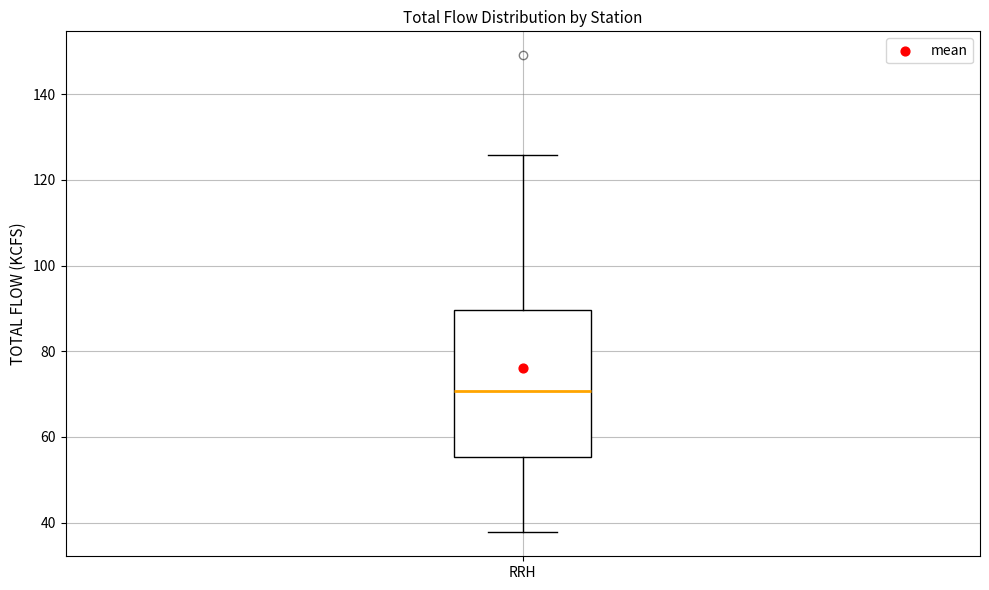

Read this box plot against the y-axis: the position of the median line, the range covered by the box, and the ends of both whiskers. The values are not printed on the chart, so give them approximately, as read against the axis.

median 70, box 56 to 90, whiskers 38 to 126